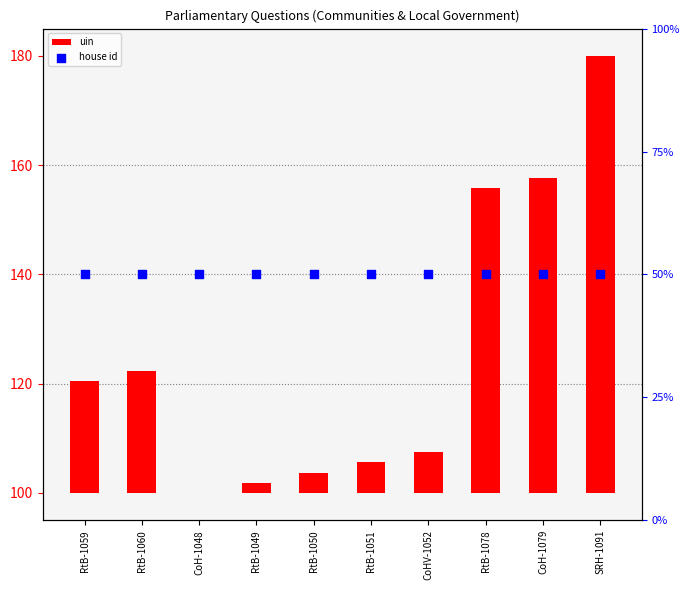

Which series has the widest spread of Y values?

uin